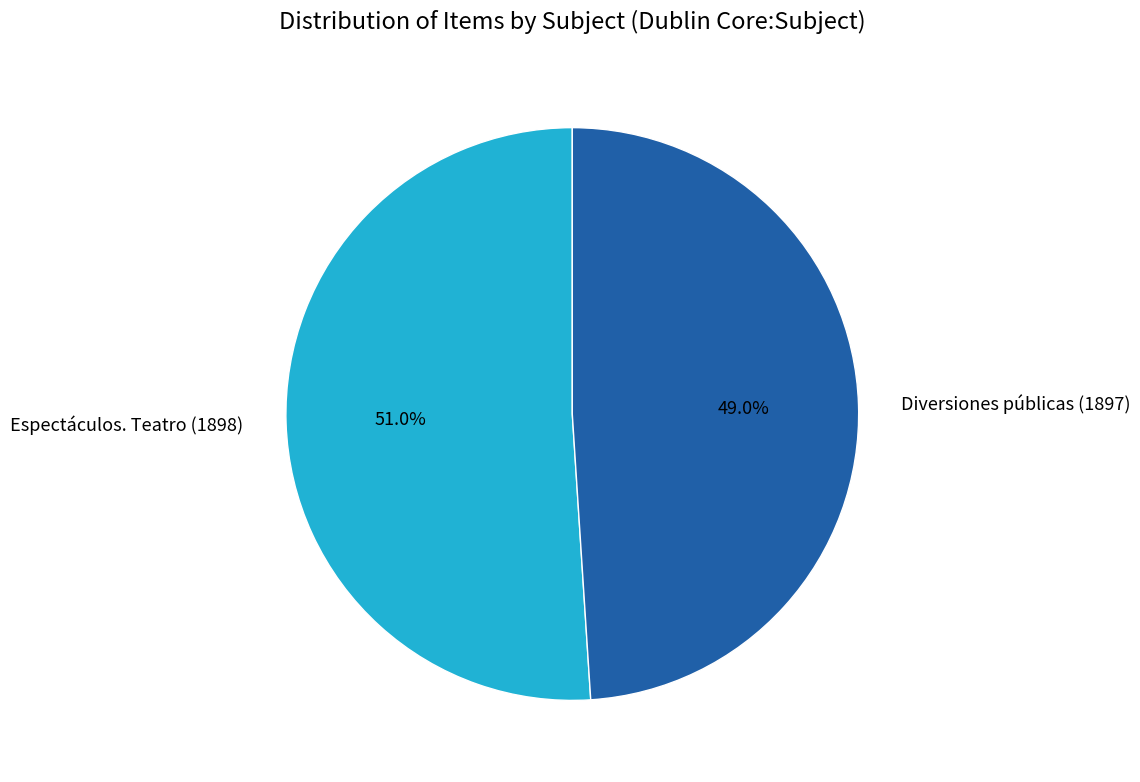

What percentage is the Espectáculos. Teatro (1898) slice, to the nearest percent?

51%